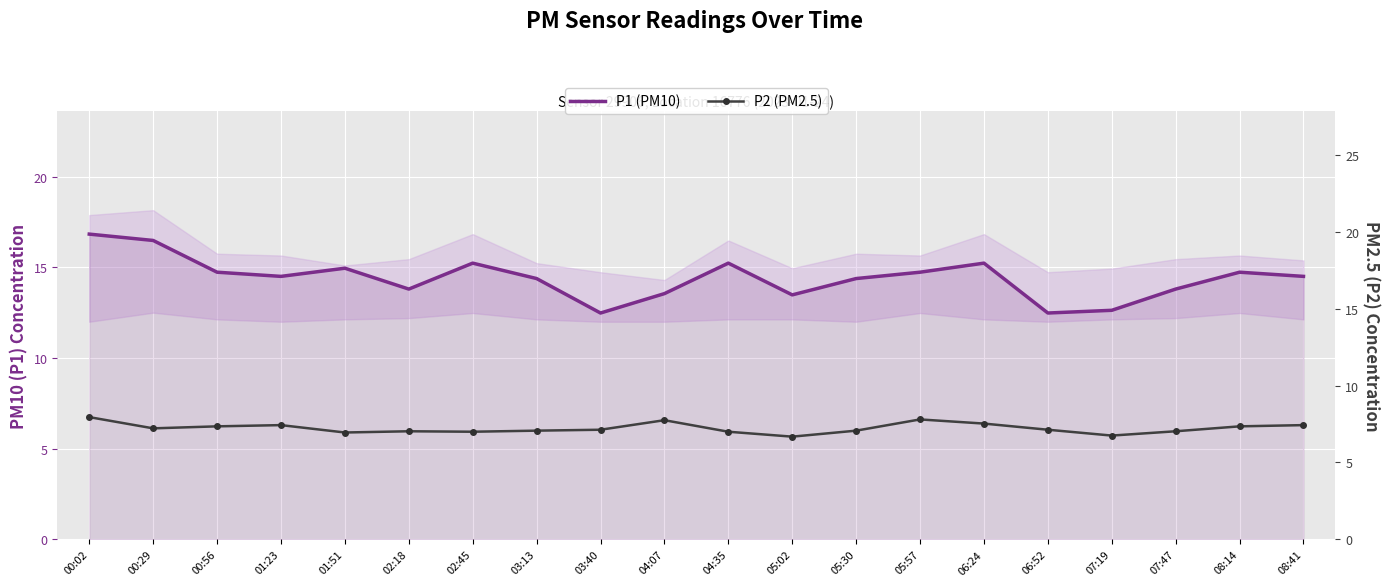

Rank the series at 05:02 from lowest to highest value.

P2 (PM2.5), P1 (PM10)